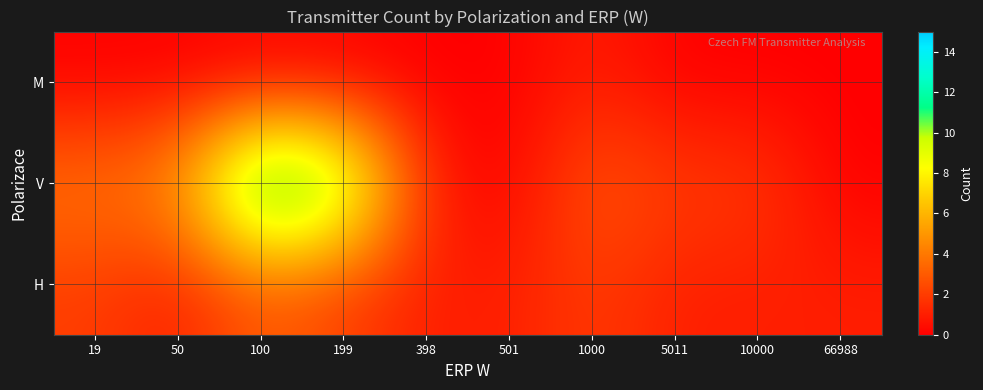

Reading left to right, transcribe all the data shown in this chart.

H: 19=2	50=1	100=3	199=2	398=1	501=1	1000=2	5011=1	10000=1	66988=1
V: 19=4	50=5	100=15	199=12	398=1	501=0	1000=3	5011=2	10000=2	66988=0
M: 19=0	50=0	100=0	199=0	398=0	501=0	1000=1	5011=0	10000=0	66988=0